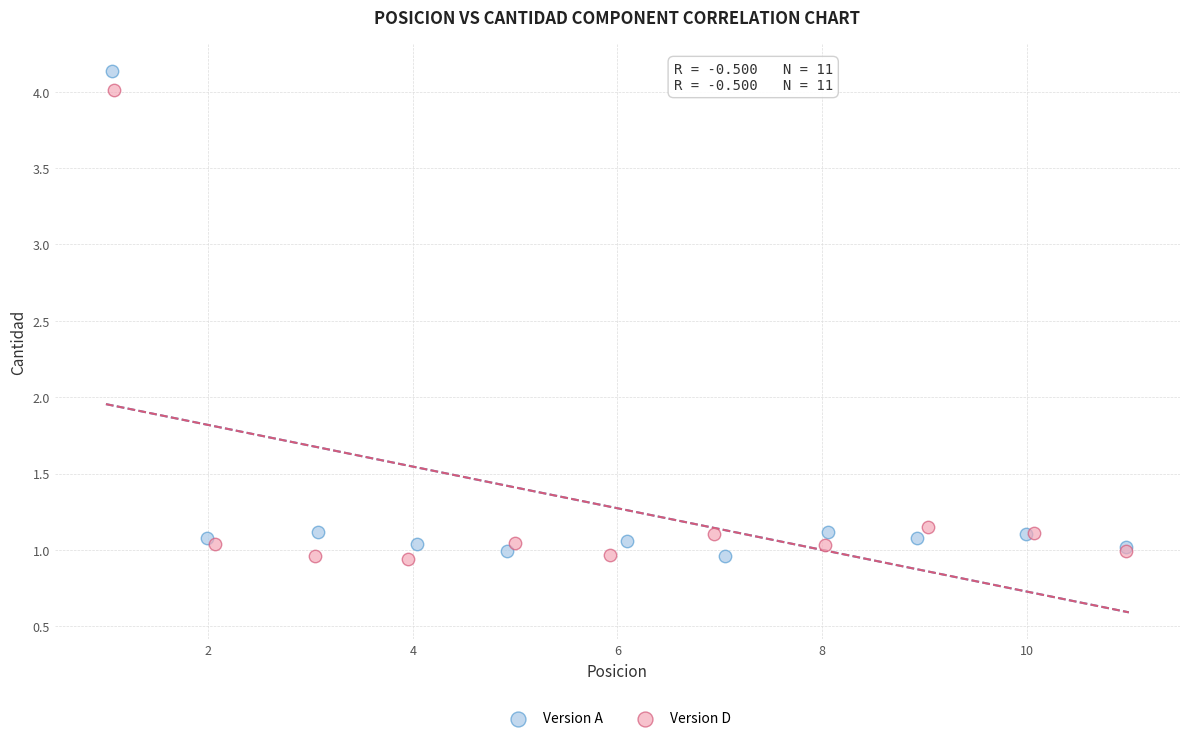

Which series has the widest spread of Y values?

Version A